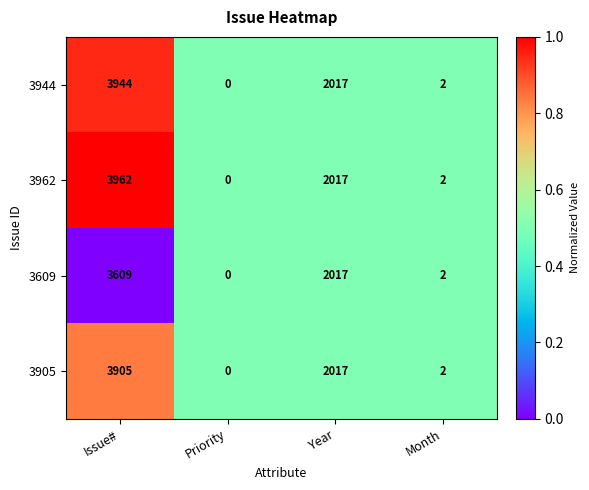

At which category is the sum across all series the highest?

Issue#